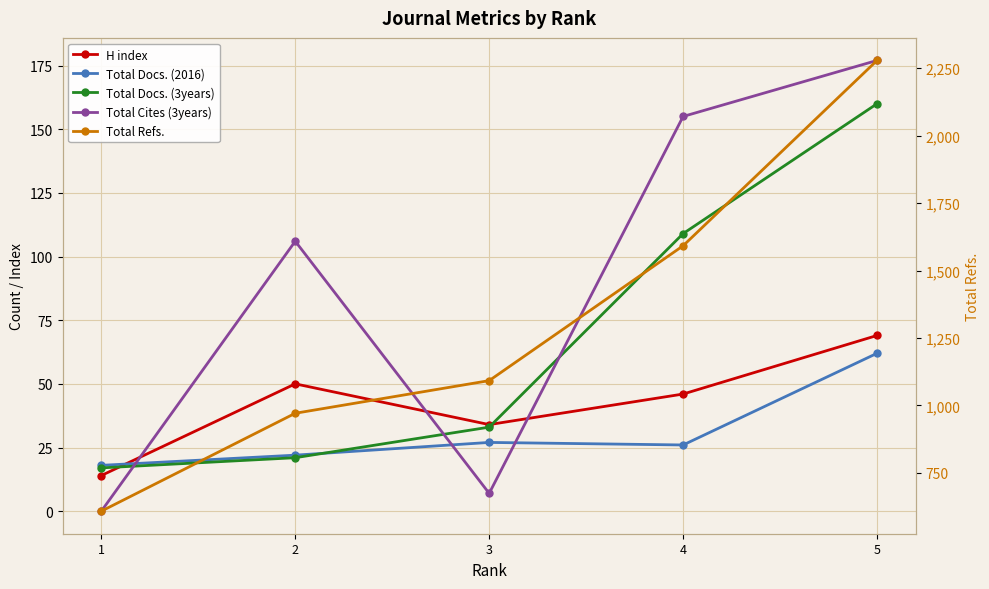

At which label is Total Docs. (3years) closest to 88?

4